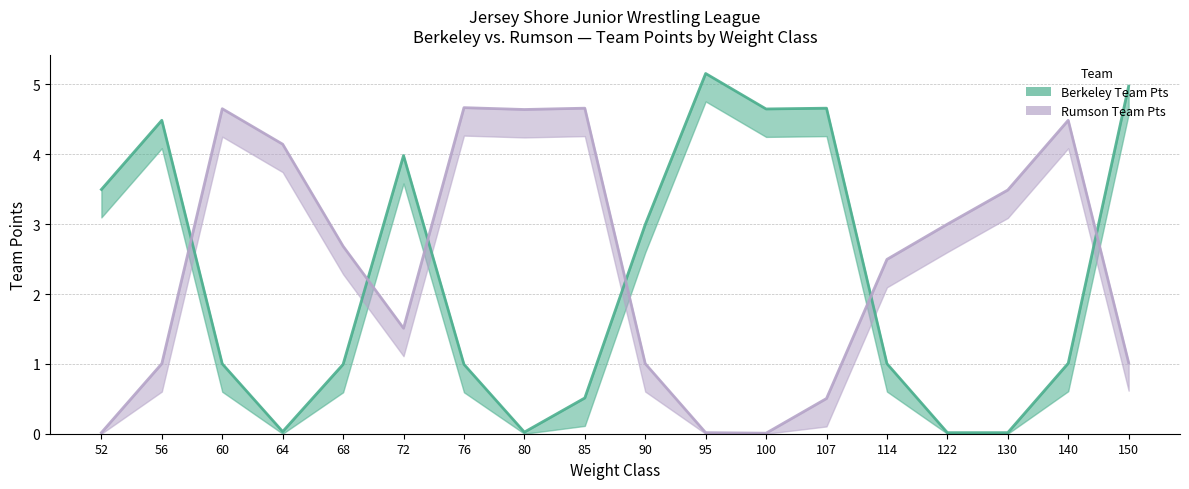

After their last crossing, which series has the higher values: Rumson Team Pts or Berkeley Team Pts?

Berkeley Team Pts